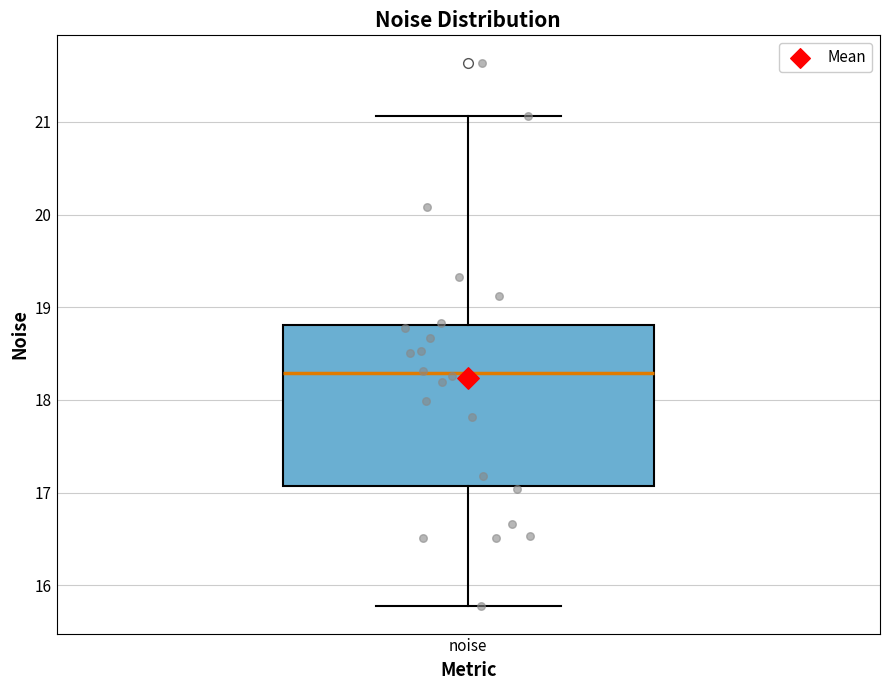

Read this box plot against the y-axis: the position of the median line, the range covered by the box, and the ends of both whiskers. The values are not printed on the chart, so give them approximately, as read against the axis.

median 18.3, box 17.1 to 18.8, whiskers 15.8 to 21.1